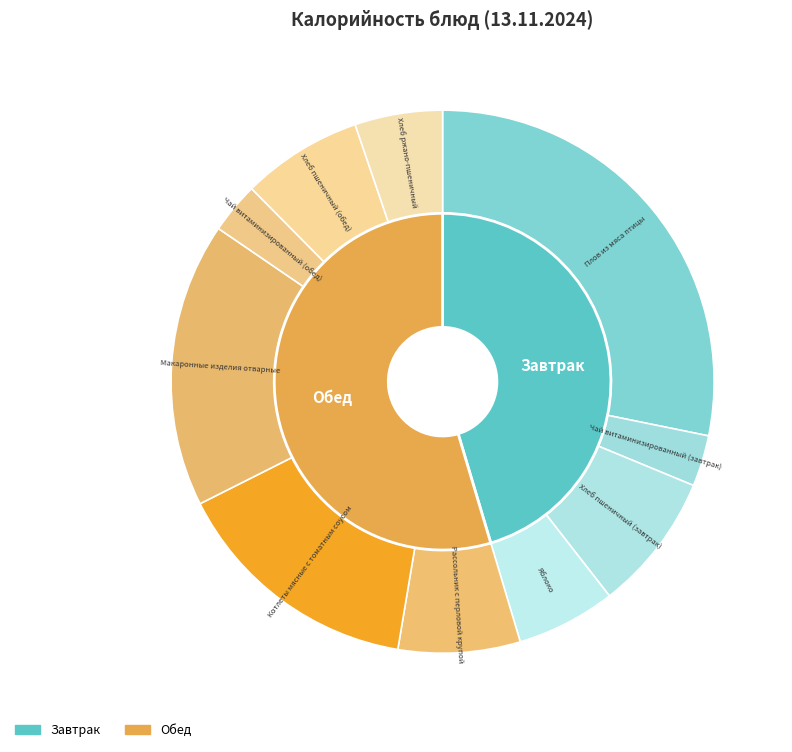

Is there a majority slice in this chart?

No